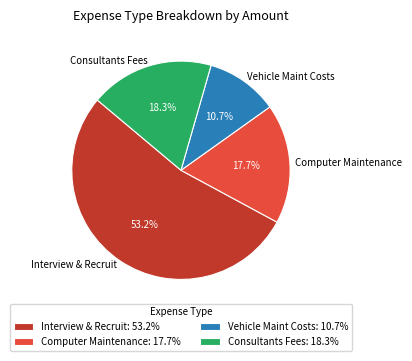

How many segments does this pie chart have?

4